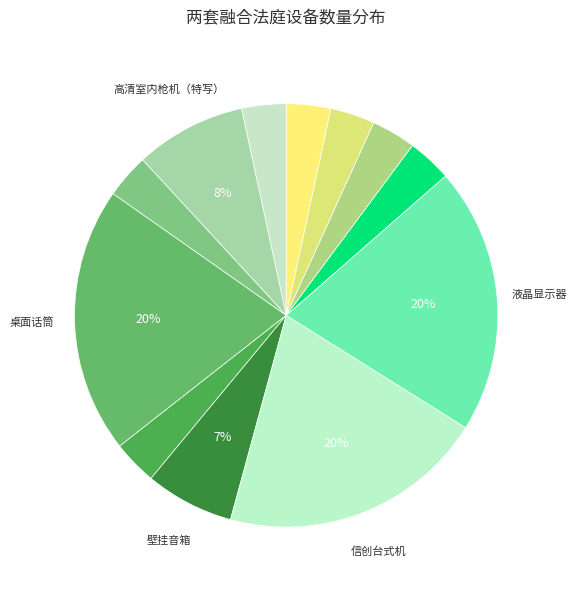

Is there a majority slice in this chart?

No